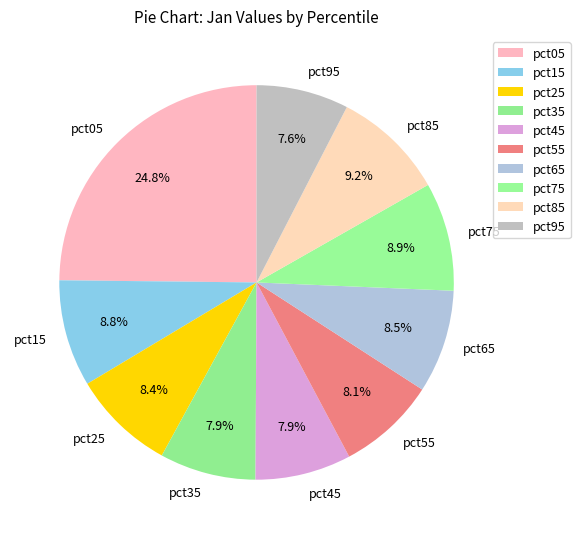

Does pct85 account for over 50% of the chart?

No